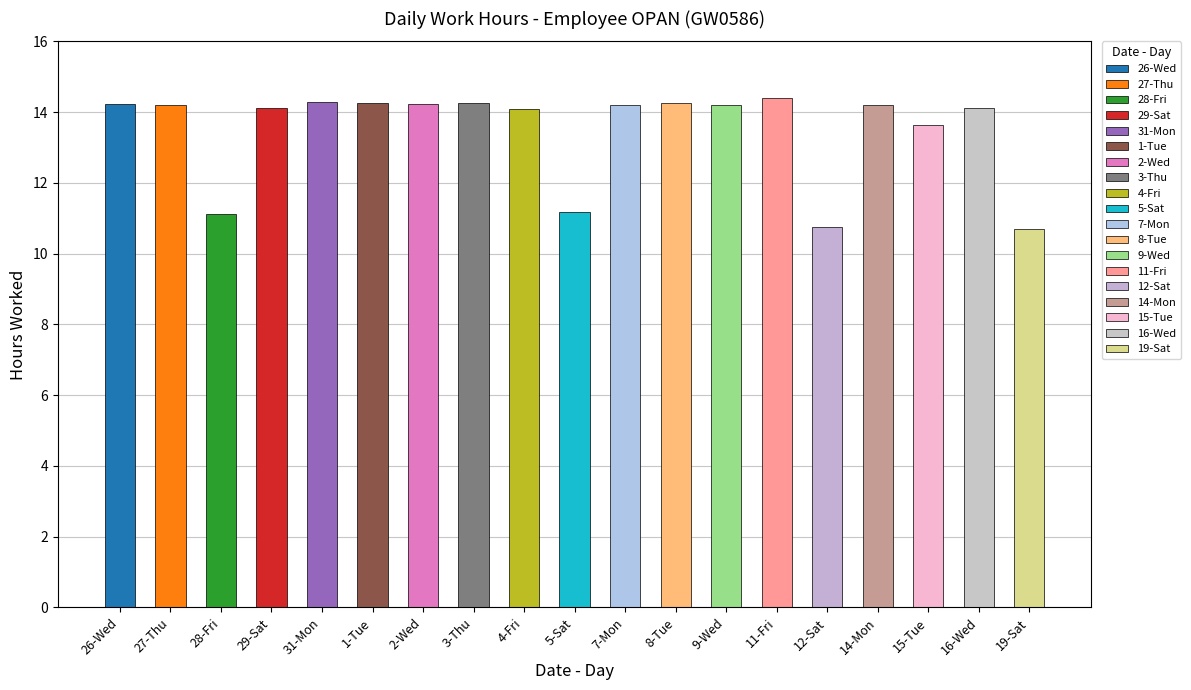

What is the sum of the values at 4-Fri and 2-Wed?

28.3